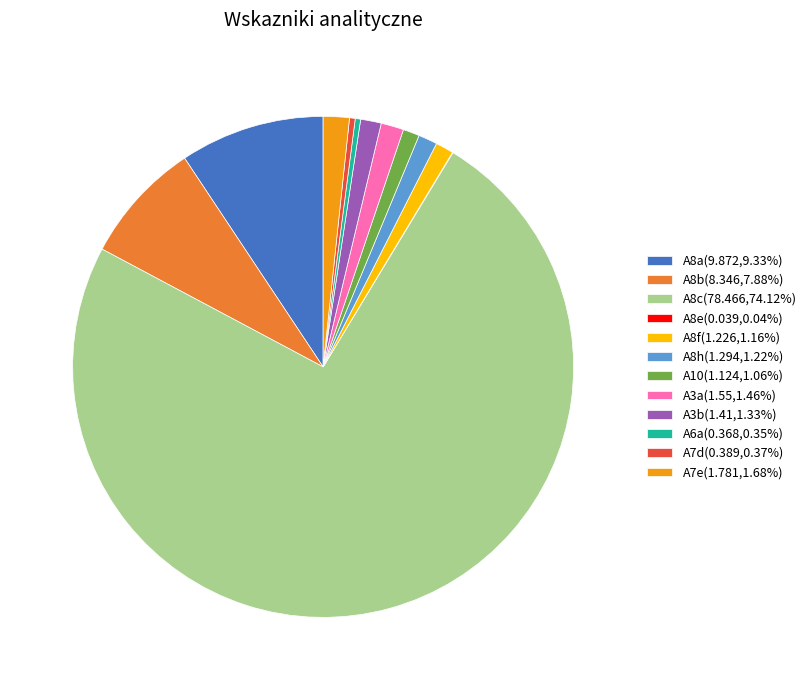

Approximately how many times larger is the value at A7e(1.781,1.68%) compared to A10(1.124,1.06%)?

1.6